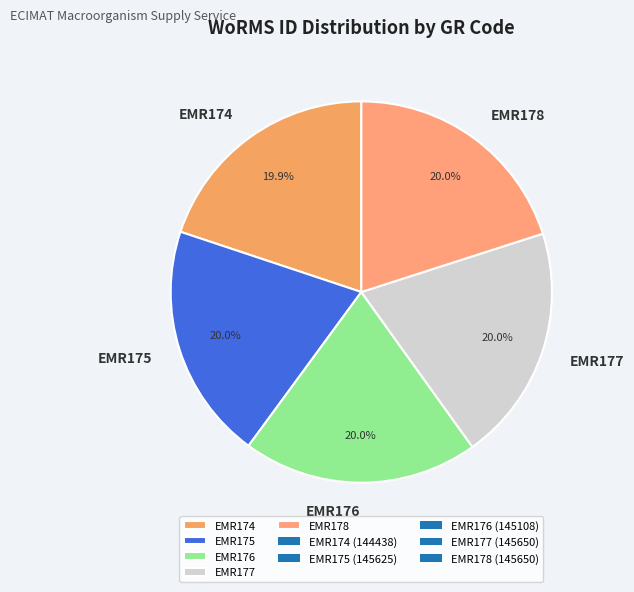

Is there a majority slice in this chart?

No